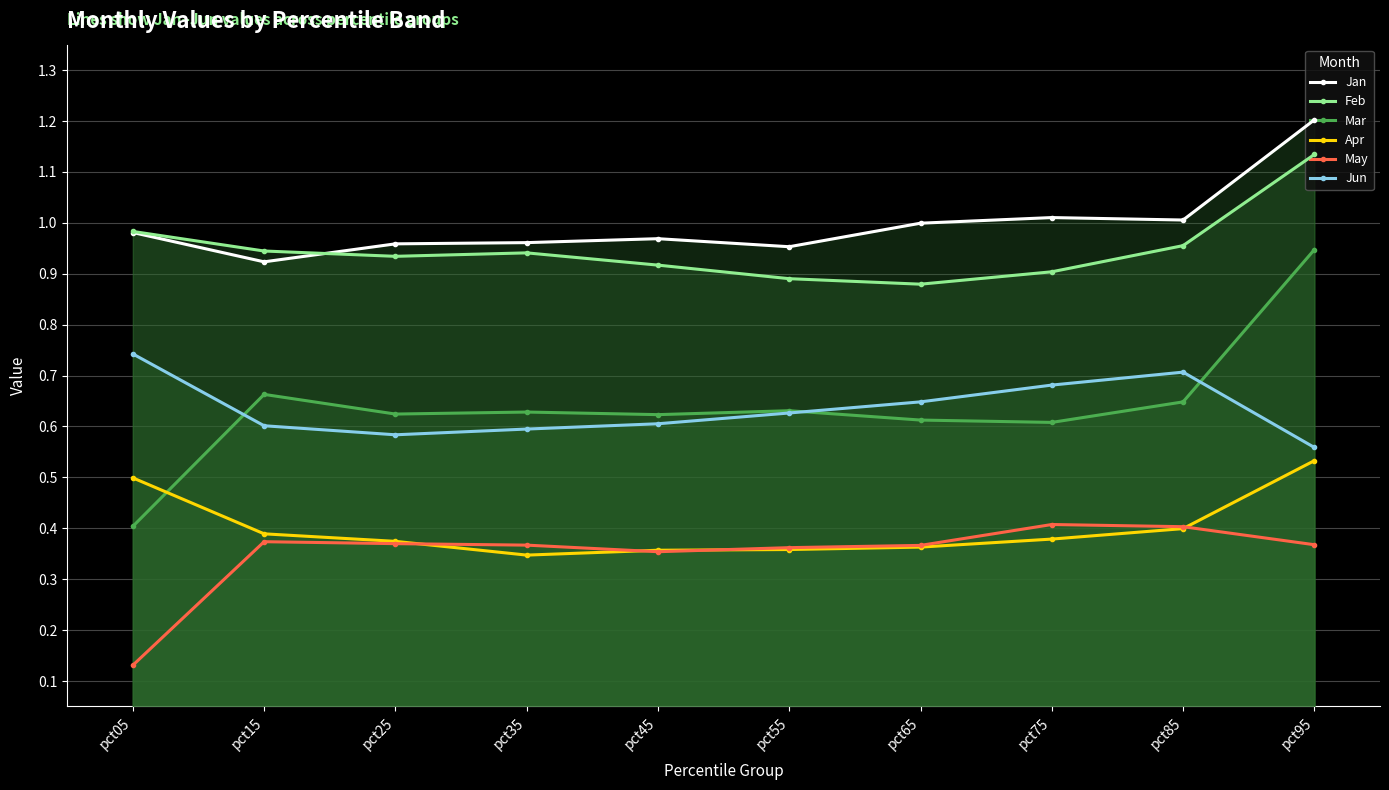

Which has a higher value, pct45 or pct55?

pct45